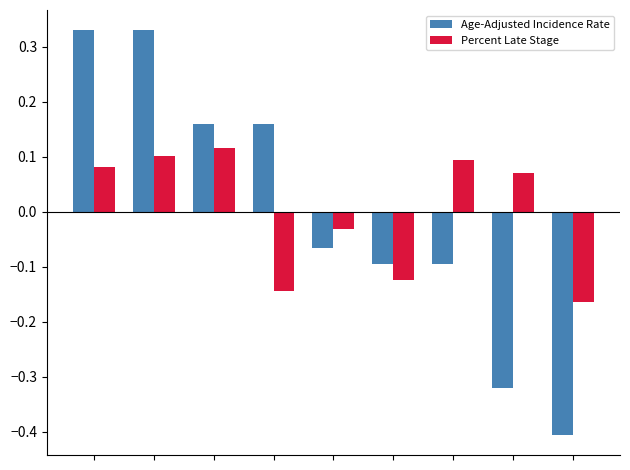

Which series has the largest range (max minus min)?

Age-Adjusted Incidence Rate